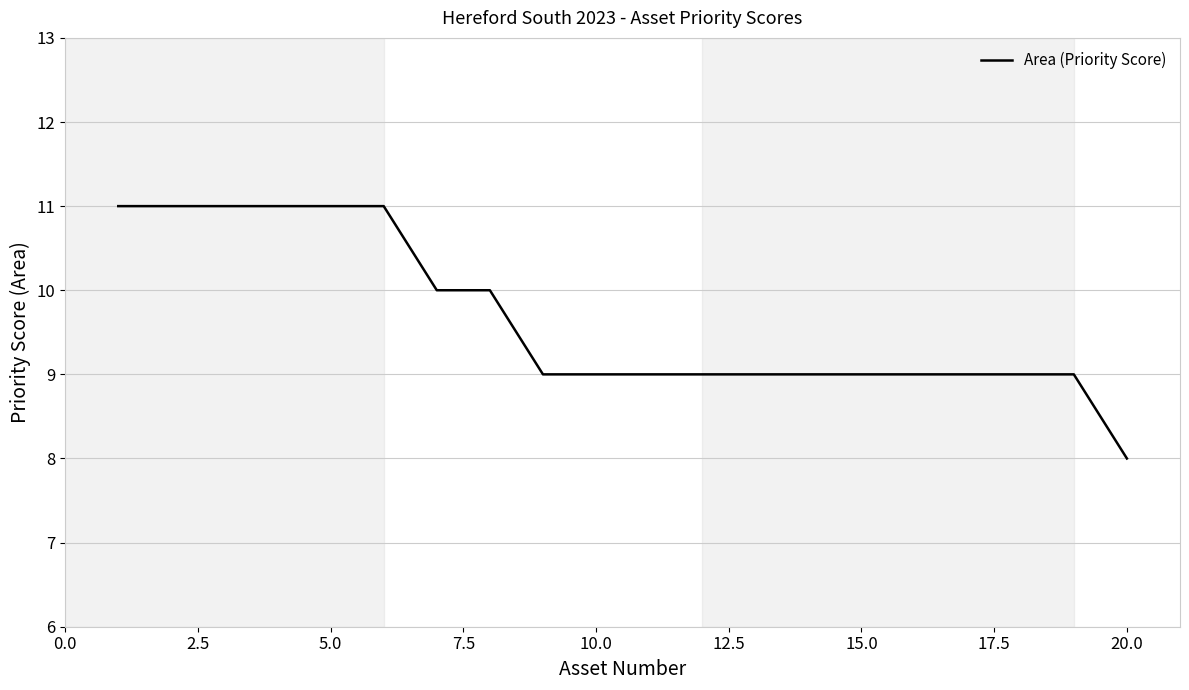

What is the greatest value displayed?

11